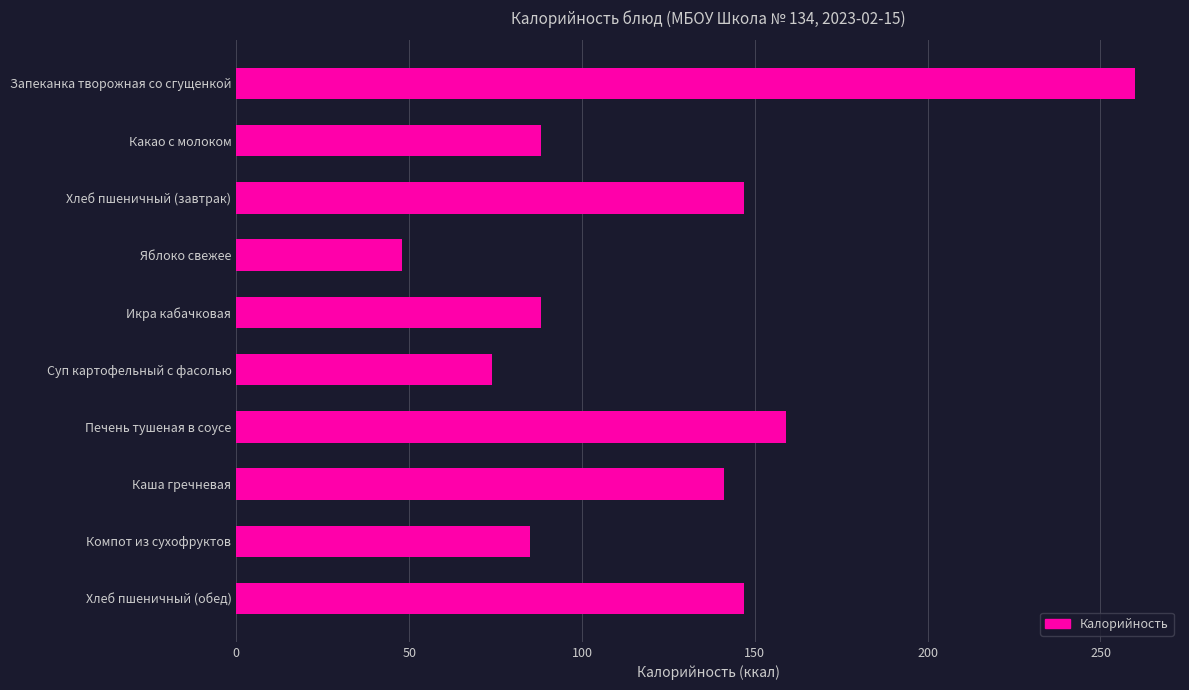

Reading top to bottom, list all the values displayed in this chart.

Запеканка творожная со сгущенкой=260	Какао с молоком=88	Хлеб пшеничный (завтрак)=147	Яблоко свежее=48	Икра кабачковая=88	Суп картофельный с фасолью=74	Печень тушеная в соусе=159	Каша гречневая=141	Компот из сухофруктов=85	Хлеб пшеничный (обед)=147